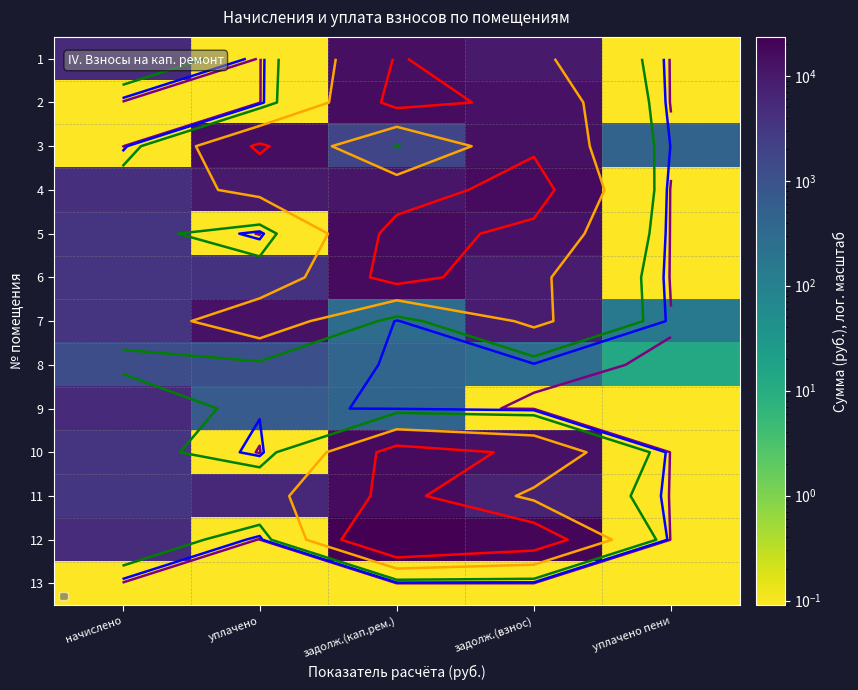

What is the spread (max minus min) of values at уплачено?

14948.2